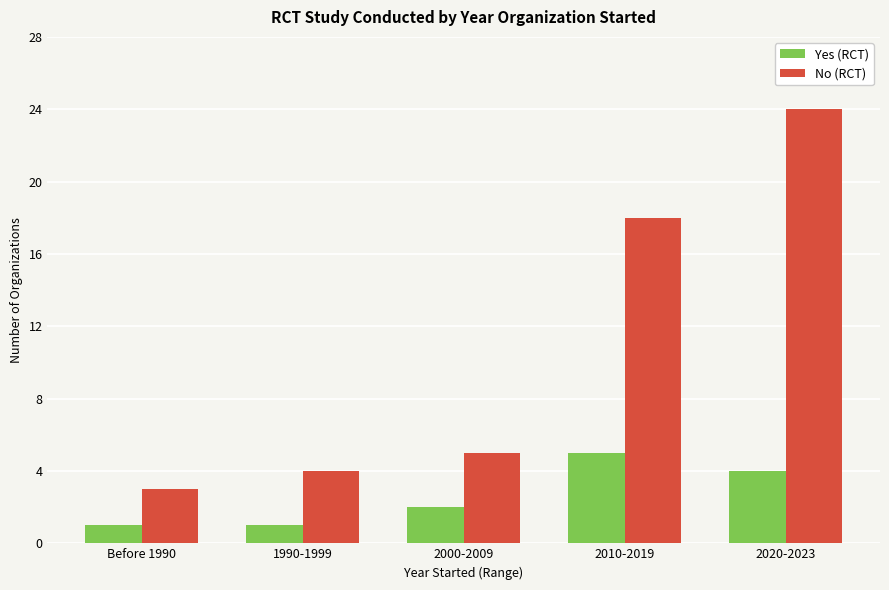

What is the lowest value of the No (RCT) series?

3